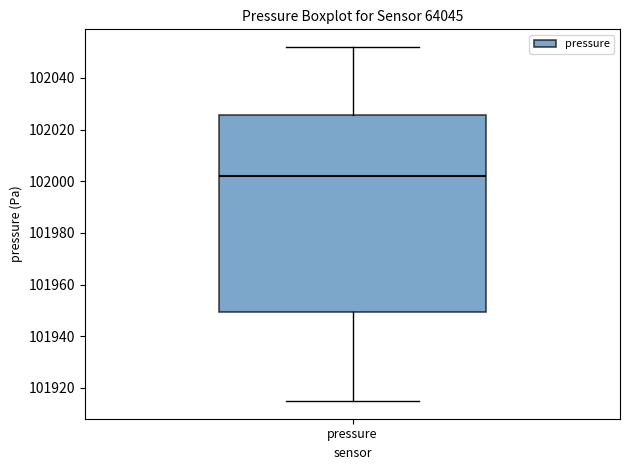

Read this box plot against the y-axis: the position of the median line, the range covered by the box, and the ends of both whiskers. The values are not printed on the chart, so give them approximately, as read against the axis.

median 102002, box 101950 to 102026, whiskers 101914 to 102052